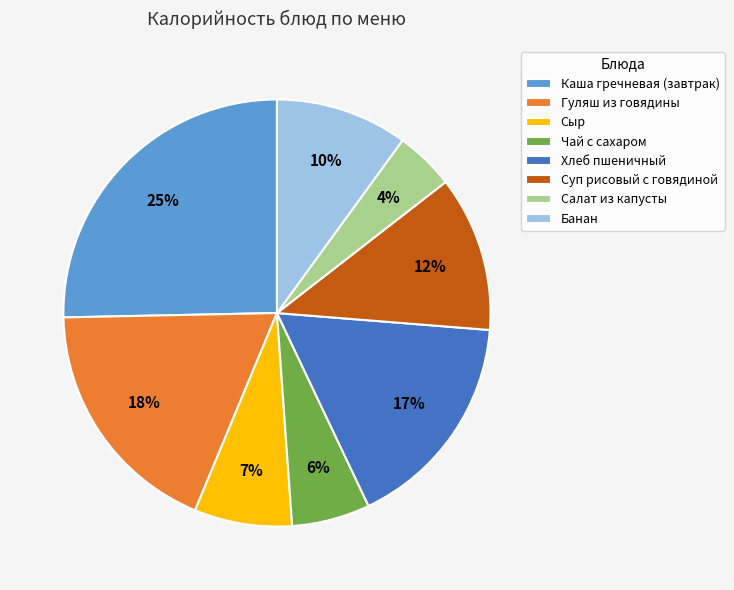

To the nearest percent, what percentage of the pie is Чай с сахаром?

6%